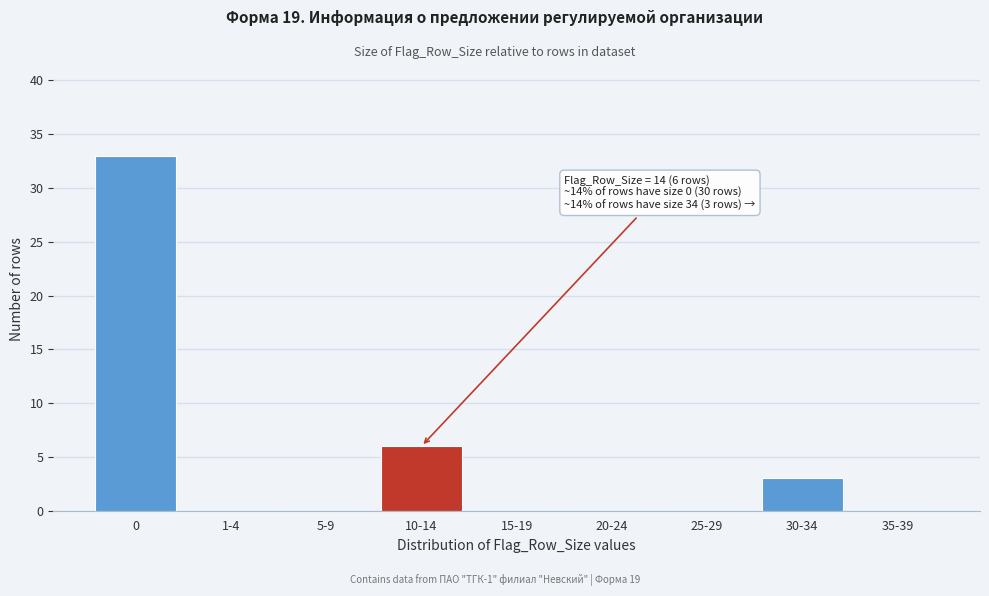

Reading left to right, what are all the values shown in this chart?

0=33	1-4=0	5-9=0	10-14=6	15-19=0	20-24=0	25-29=0	30-34=3	35-39=0